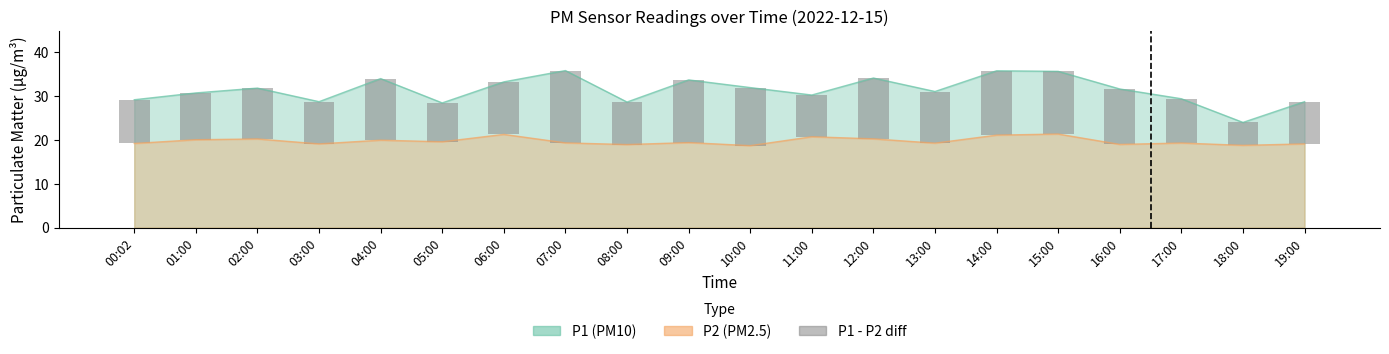

Rank the categories by value from lowest to highest.

18:00, 05:00, 11:00, 03:00, 19:00, 08:00, 00:02, 17:00, 01:00, 02:00, 13:00, 06:00, 16:00, 10:00, 12:00, 04:00, 09:00, 15:00, 14:00, 07:00